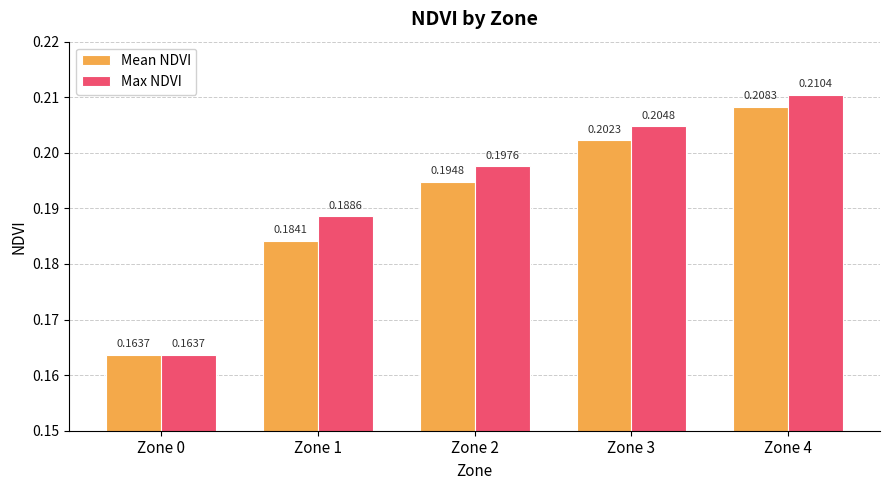

Which category has the highest value in the Max NDVI series?

Zone 4